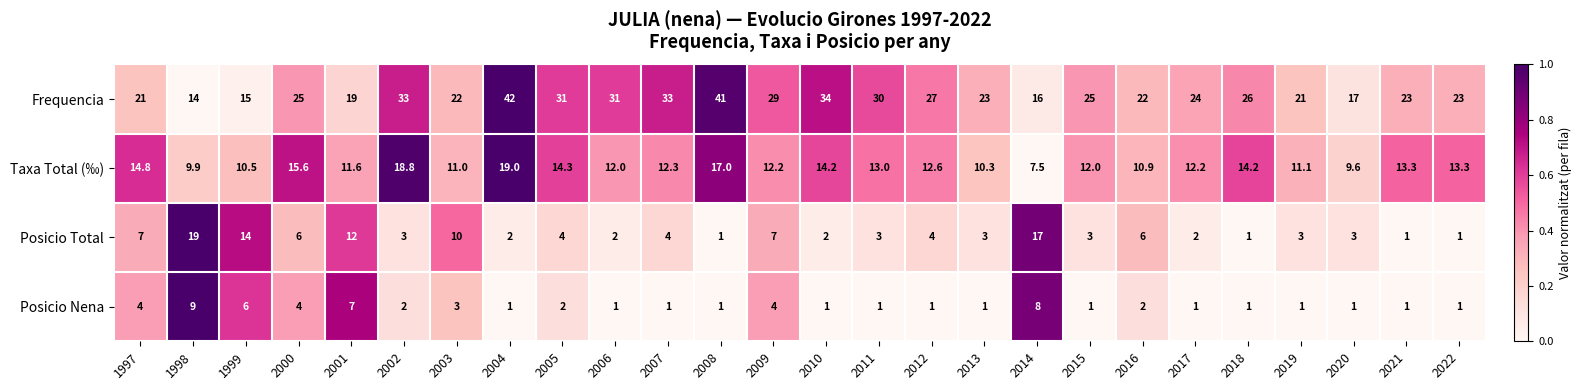

What is the difference between the maximum and minimum values in the Posicio Total series?

18.0